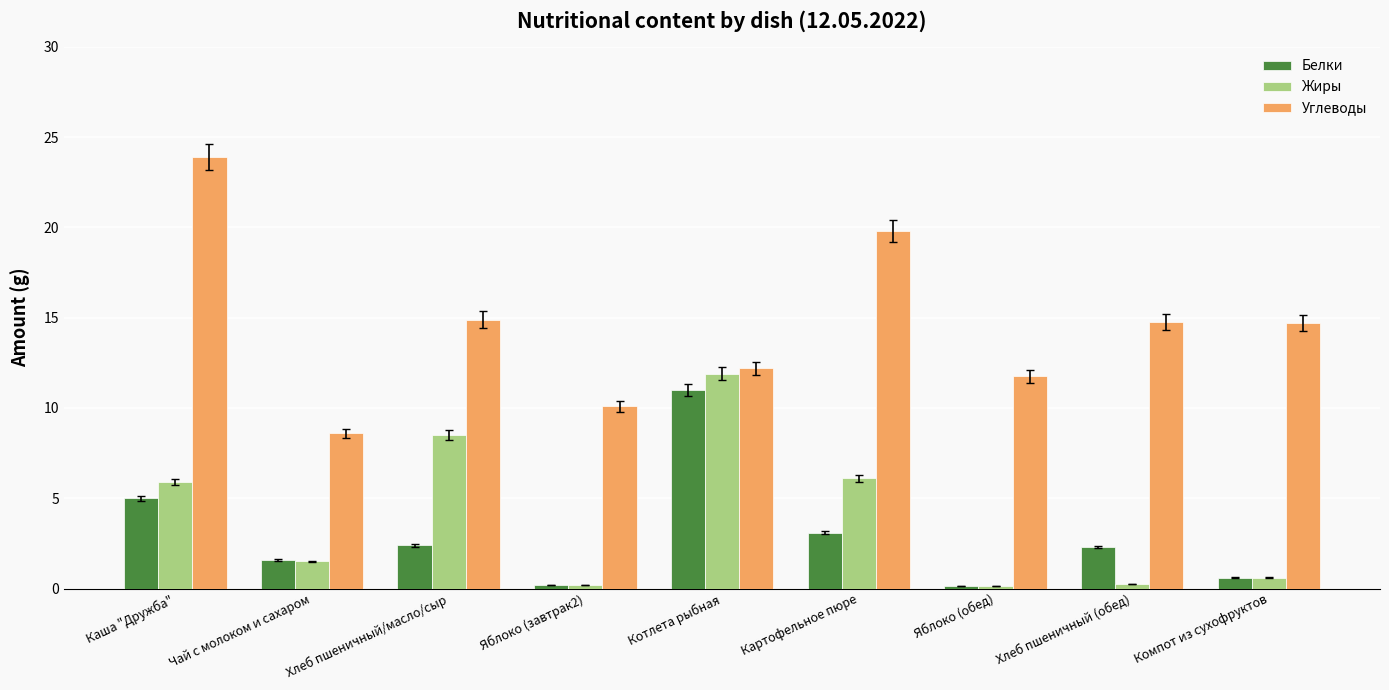

True or false: Углеводы has a value of 2.7 at Яблоко (обед).

False